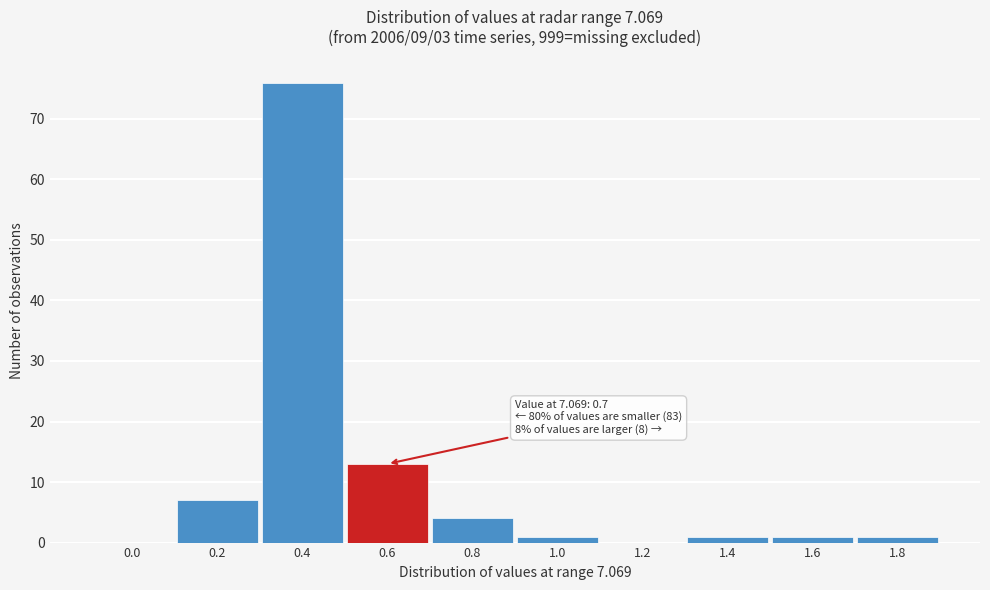

Reading left to right, list all the values displayed in this chart.

0.0=0	0.2=7	0.4=76	0.6=13	0.8=4	1.0=1	1.2=0	1.4=1	1.6=1	1.8=1